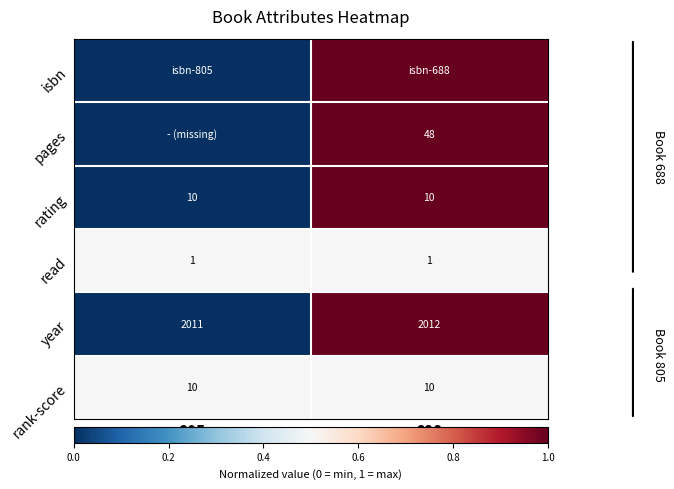

Is the value of rank-score at 805 greater than the value of read at 688?

Yes